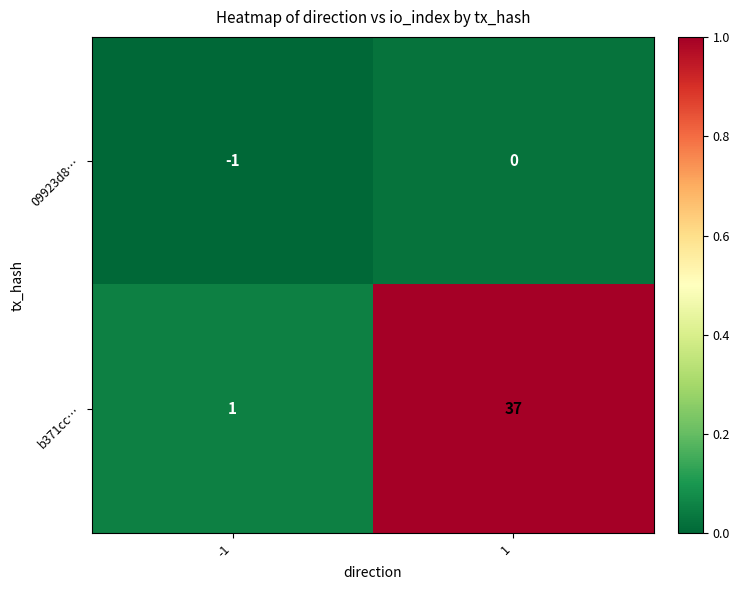

Reading left to right, list all the values displayed in this chart.

09923d8…: -1=-1	1=0
b371cc…: -1=1	1=37